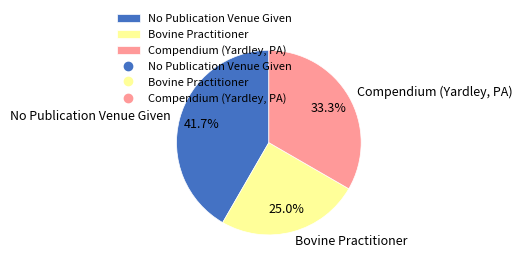

Which slice is the largest?

No Publication Venue Given